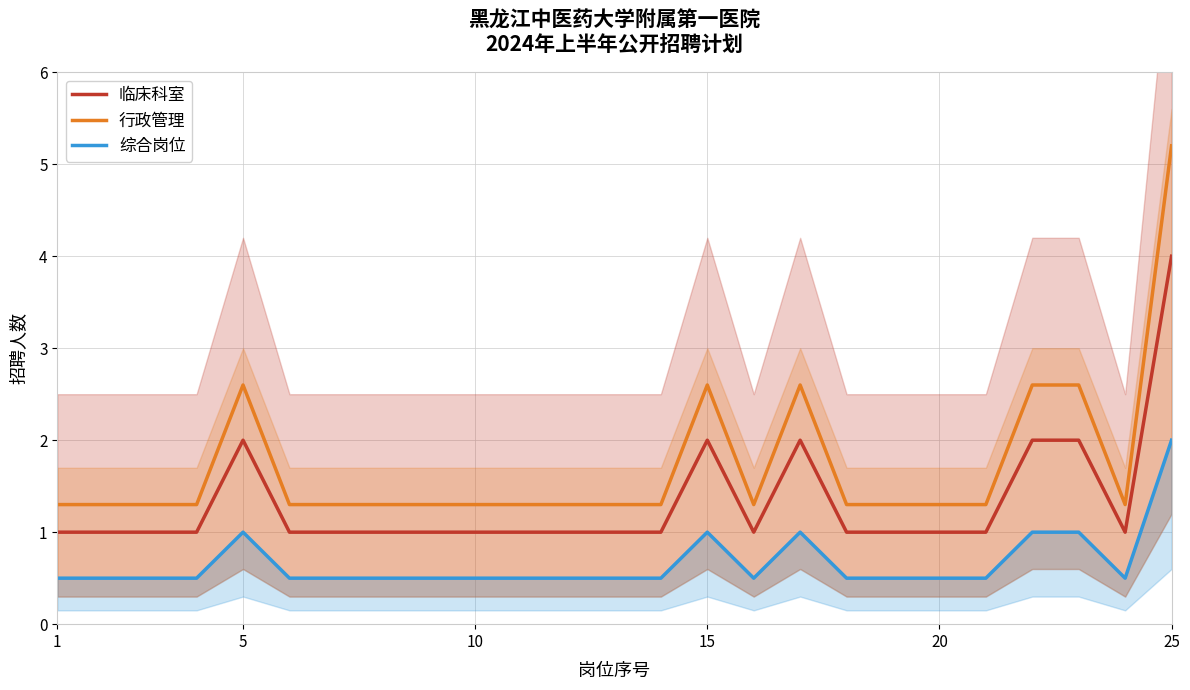

Is it true that 行政管理 equals 0.6 at 15?

False